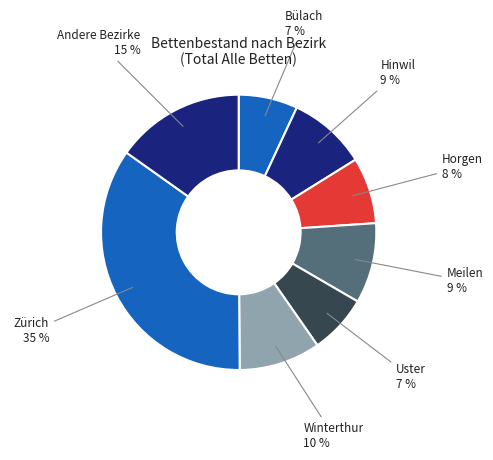

To the nearest percent, what is the difference between the largest and smallest slice percentages?

28%